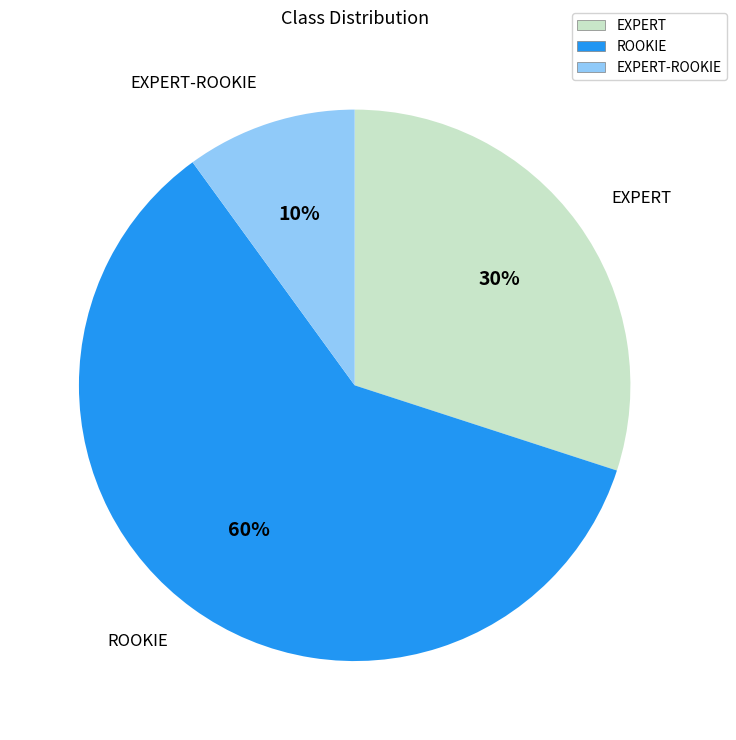

Approximately how many times larger is the value at EXPERT compared to ROOKIE?

0.5